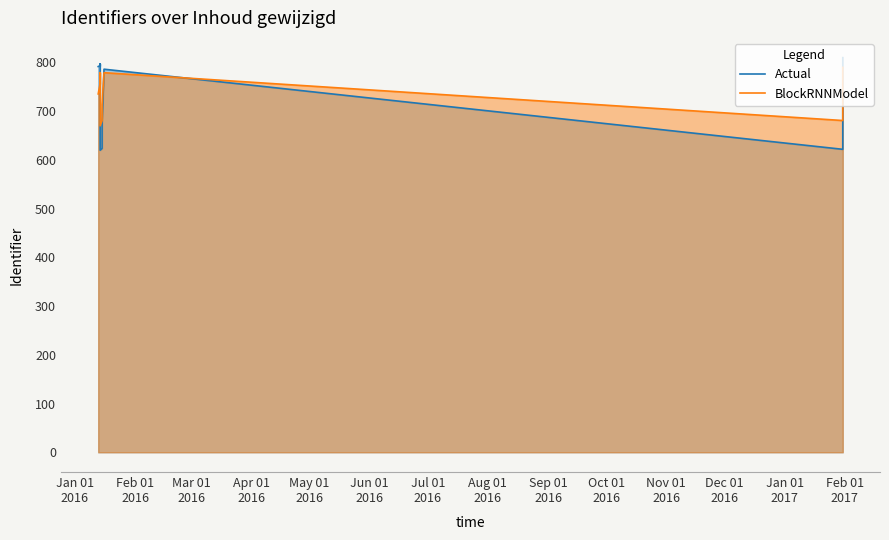

The value of BlockRNNModel at Oct 01
2016 is 1017.4. True or false?

False